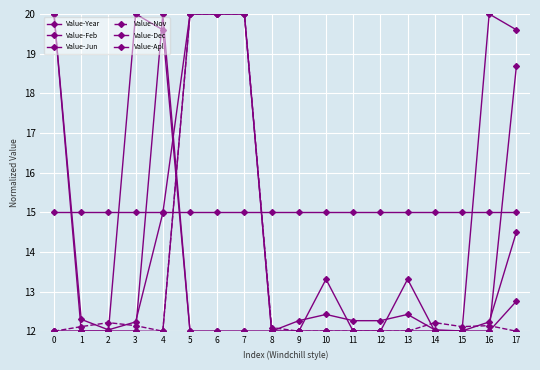

Does the chart have visible grid lines?

Yes